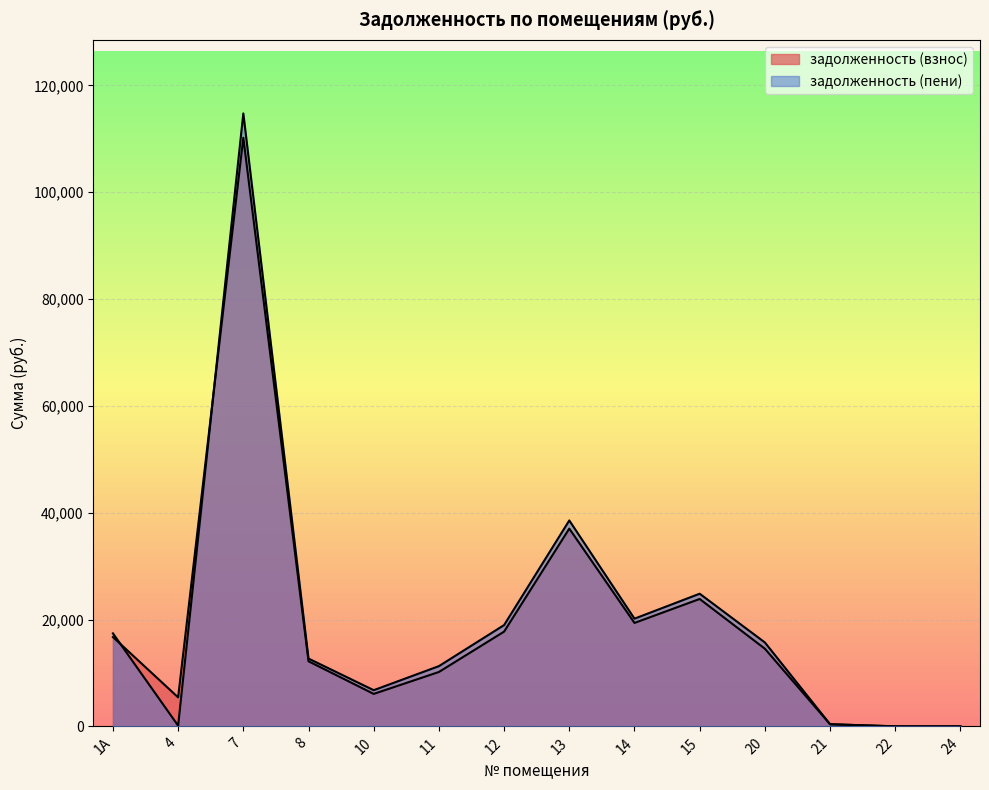

At how many categories does at least one series exceed 27862?

2